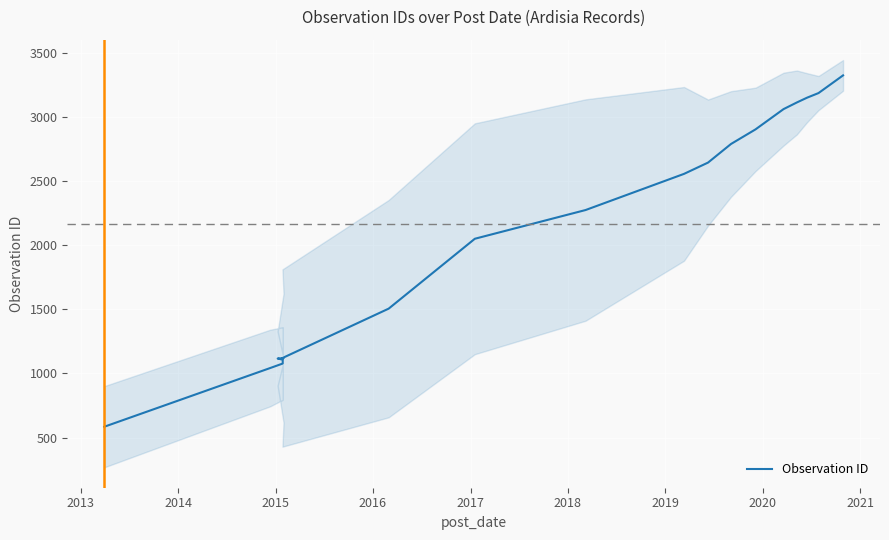

What is the value of the 20th point from the left?

3324